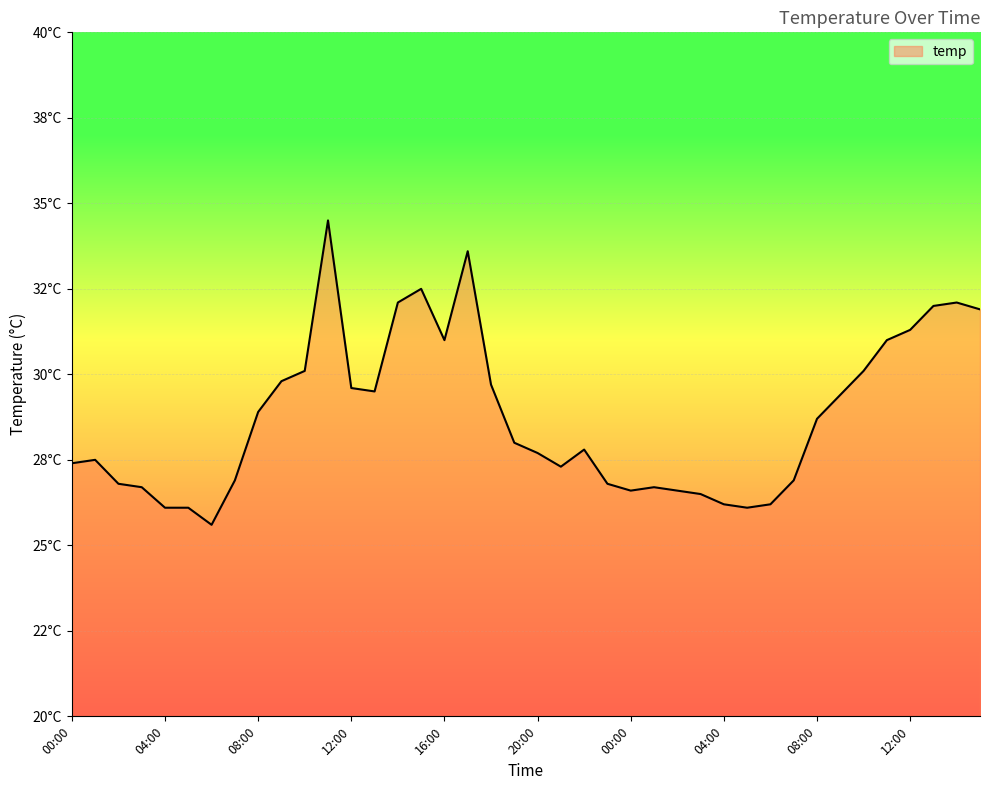

How many interior local valleys (lower than both neighbors) does the data have?

6